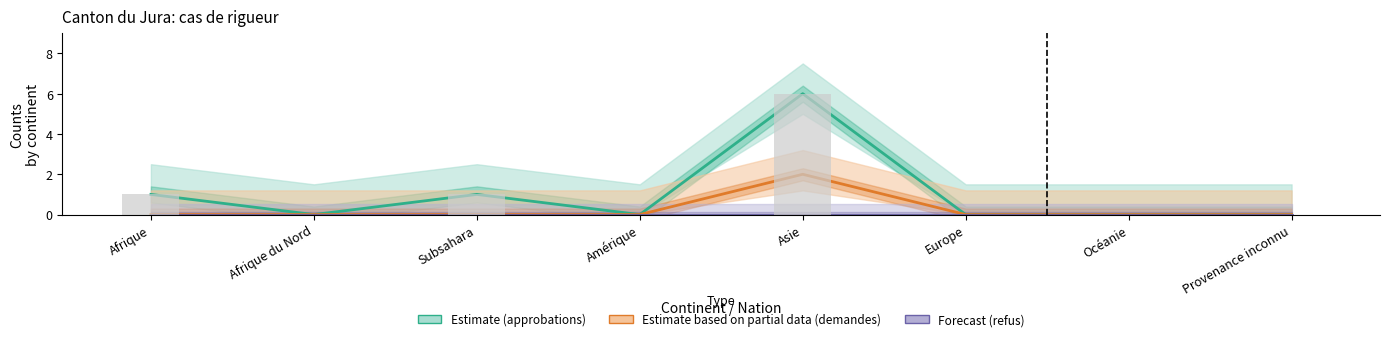

Which category has the lowest value across all series?

Afrique du Nord